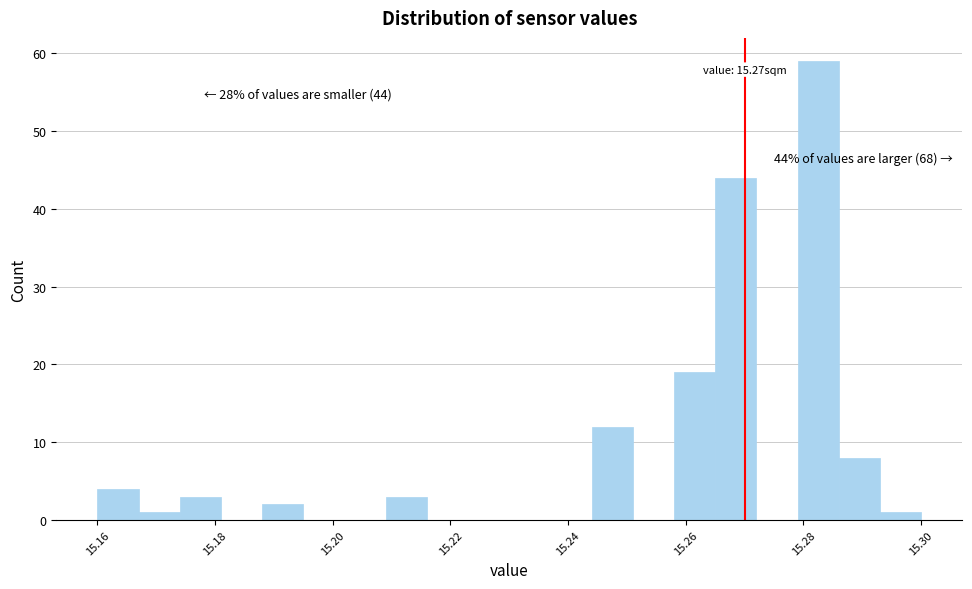

Around what value on the x-axis is the tallest bar? Give the approximate position of its centre, as read against the axis.

15.282